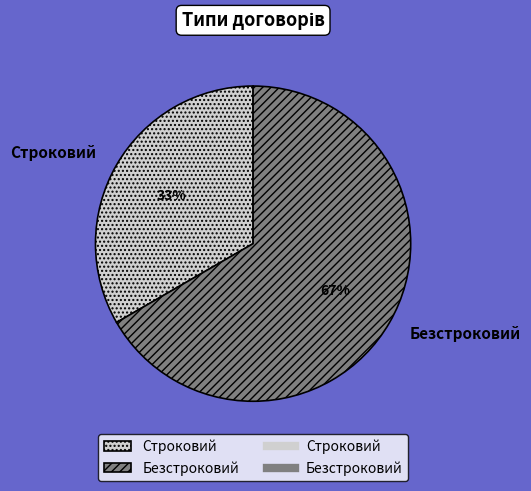

How many segments does this pie chart have?

2